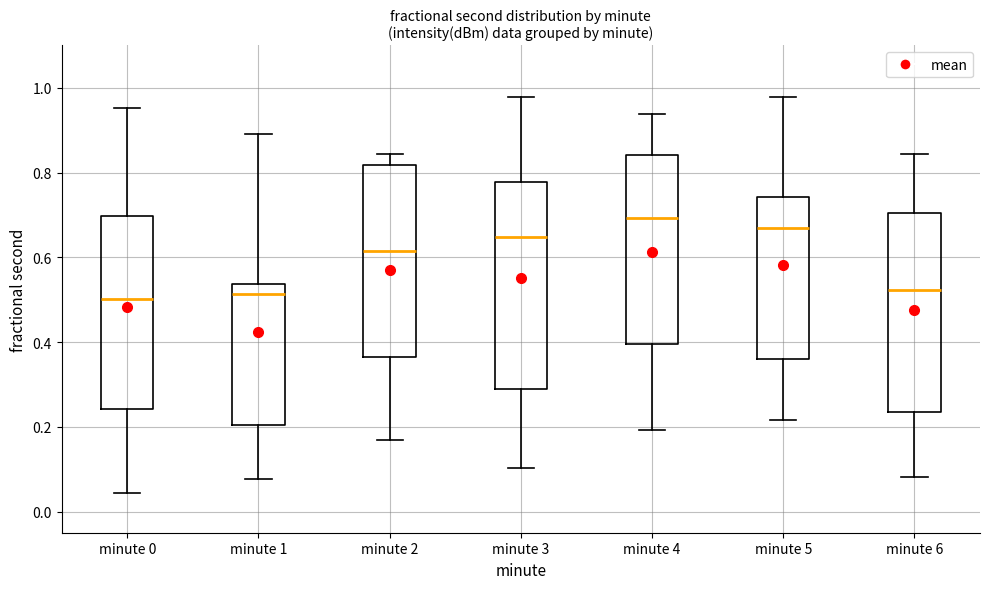

Reading left to right, read every box against the y-axis: the position of its median line, the range the box covers, and the ends of its whiskers. The values are not printed on the chart, so give them approximately, as read against the axis.

minute 0: median 0.50, box 0.24 to 0.70, whiskers 0.04 to 0.96
minute 1: median 0.52, box 0.20 to 0.54, whiskers 0.08 to 0.88
minute 2: median 0.62, box 0.36 to 0.82, whiskers 0.16 to 0.84
minute 3: median 0.64, box 0.28 to 0.78, whiskers 0.10 to 0.98
minute 4: median 0.70, box 0.40 to 0.84, whiskers 0.20 to 0.94
minute 5: median 0.66, box 0.36 to 0.74, whiskers 0.22 to 0.98
minute 6: median 0.52, box 0.24 to 0.70, whiskers 0.08 to 0.84